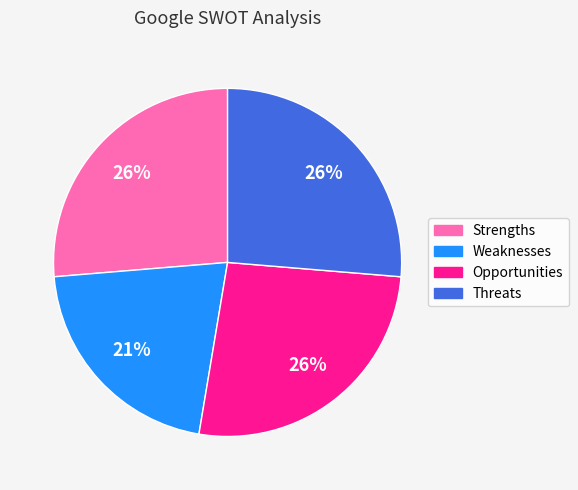

To the nearest percent, what is the average slice percentage?

25%